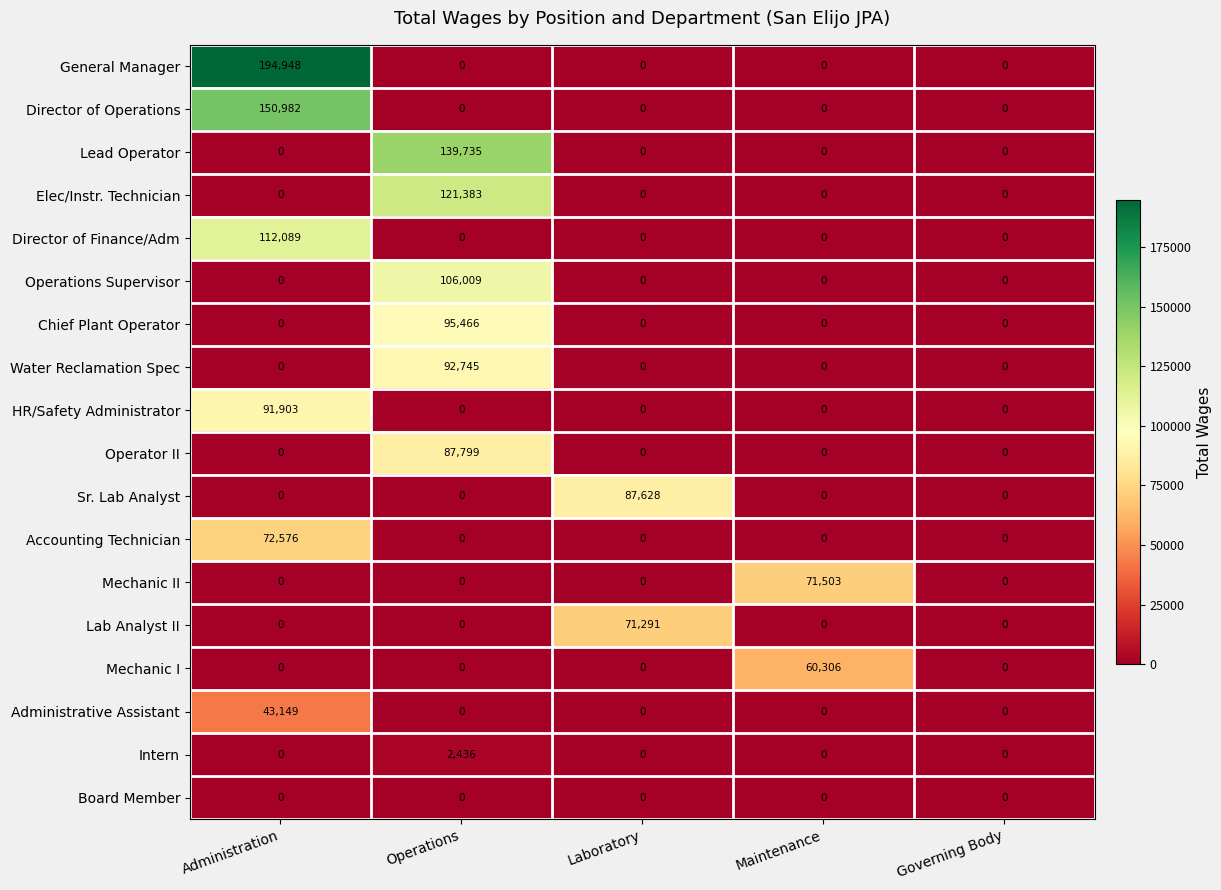

Which series changed the most between Administration and Maintenance?

General Manager